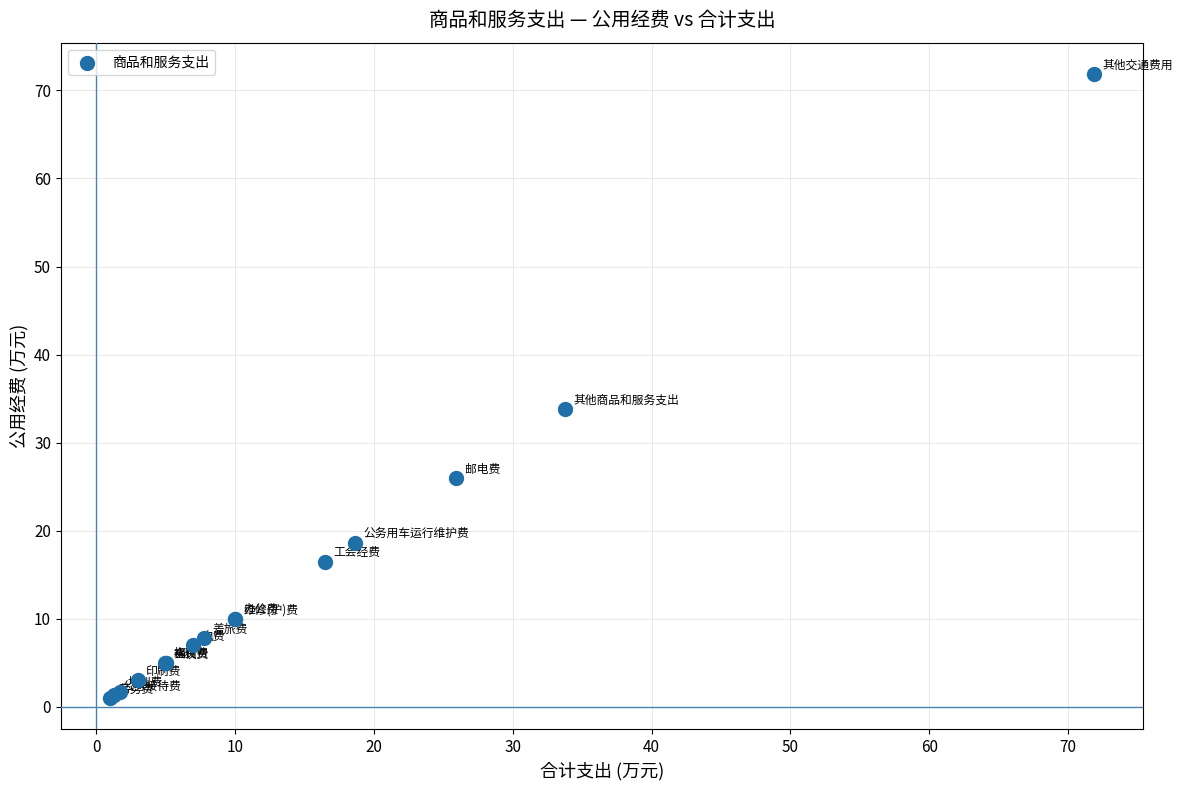

What Y value in the scatter plot is closest to 36?

33.8